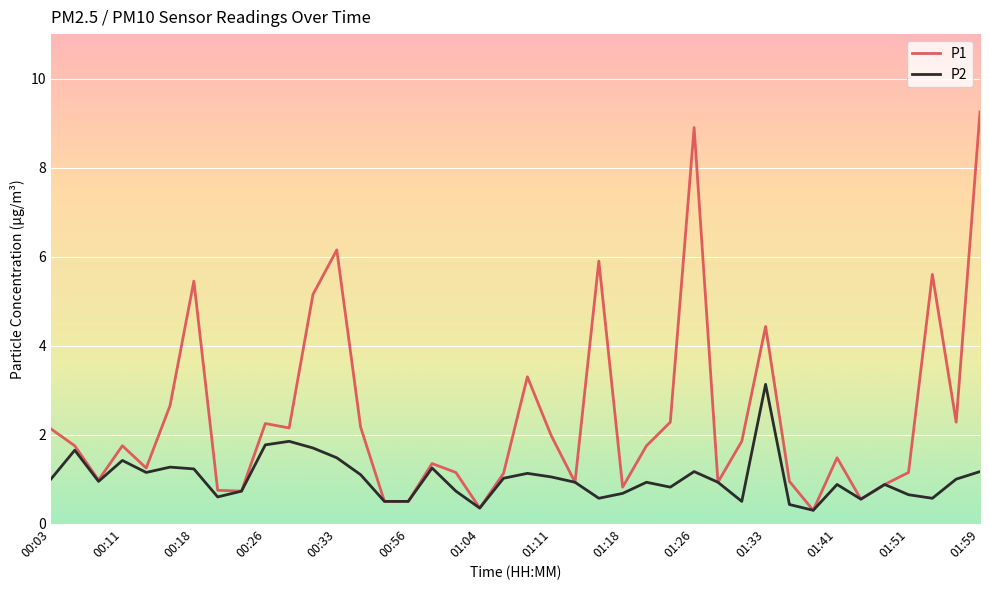

What is the lowest value of the P2 series?

0.3